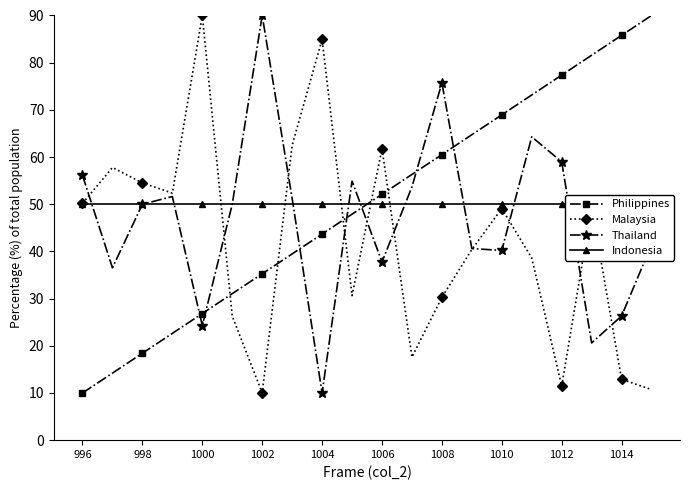

Which series changed the most between 15 and 19?

Malaysia